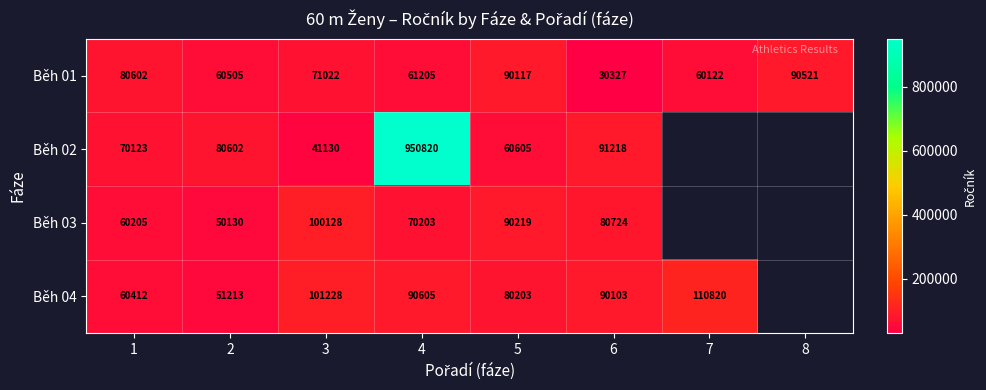

What is the difference between the maximum and second lowest values in the Běh 01 series?

30399